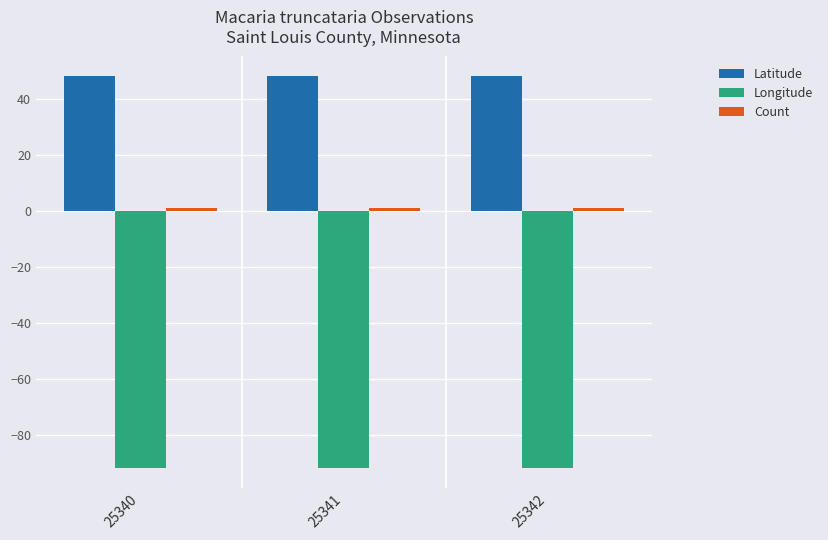

What is the highest value of the Longitude series?

-91.9